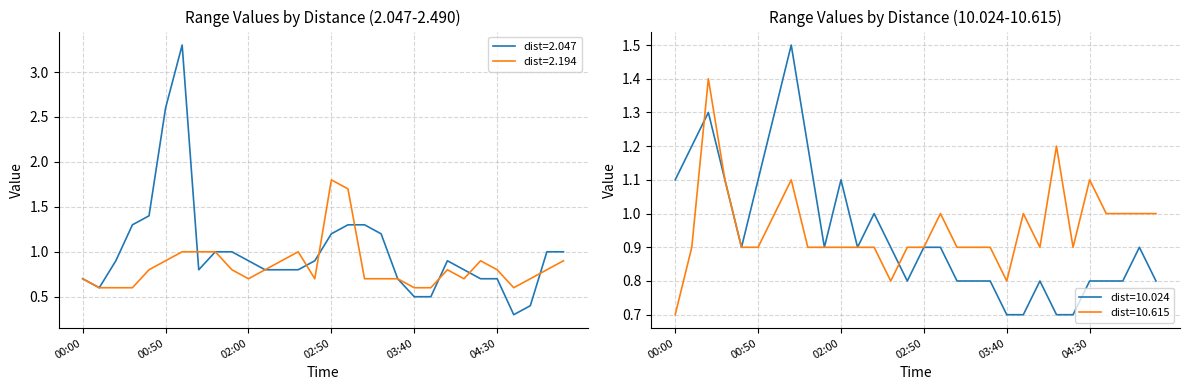

Rank the categories by 10.615 value from lowest to highest.

00:00, 02:30, 03:40, 00:10, 00:40, 00:50, 01:40, 01:50, 02:00, 02:10, 02:20, 02:40, 02:50, 03:10, 03:20, 03:30, 04:00, 04:20, 01:00, 03:00, 03:50, 04:40, 04:50, 05:00, 05:10, 00:30, 01:10, 04:30, 04:10, 00:20